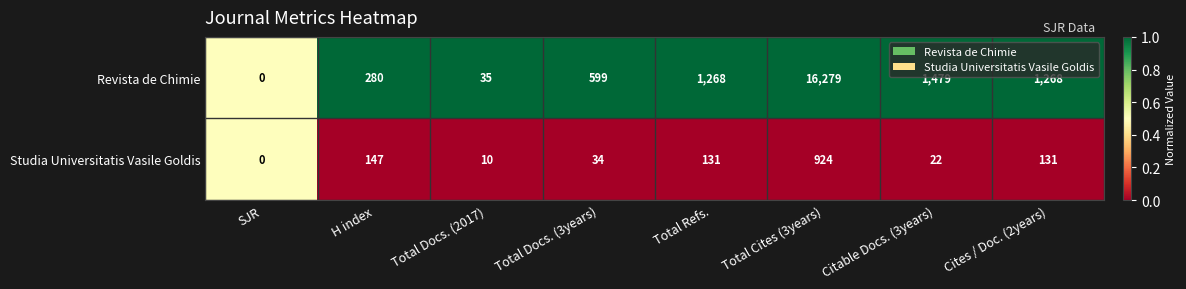

List the series in order of their peak value, highest first.

Revista de Chimie, Studia Universitatis Vasile Goldis